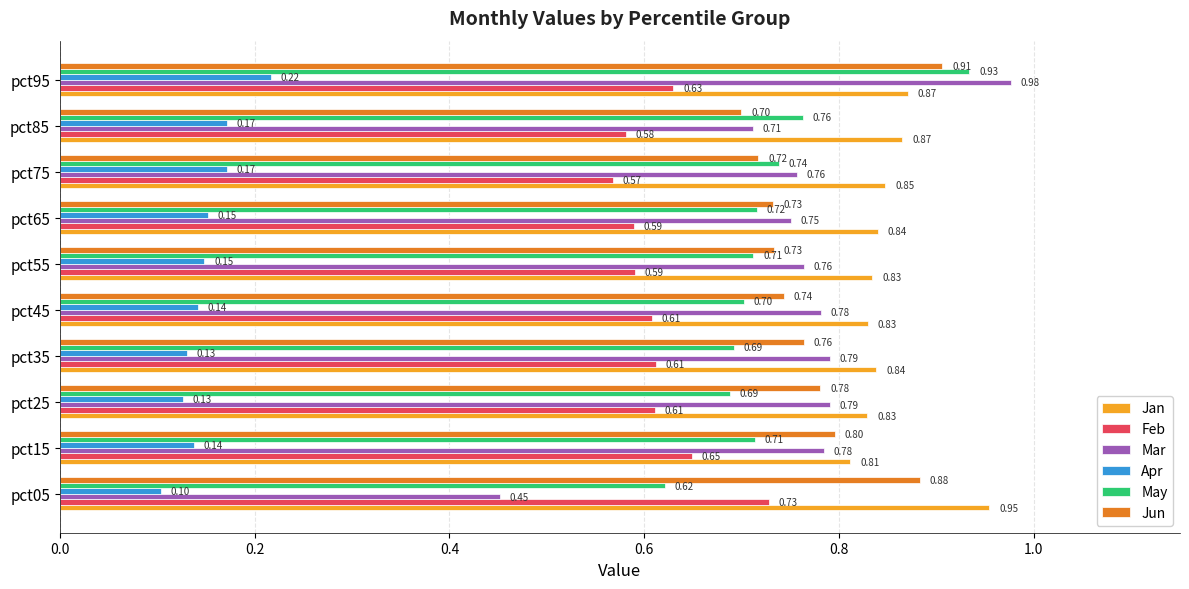

Which series has the largest total across all categories?

Jan